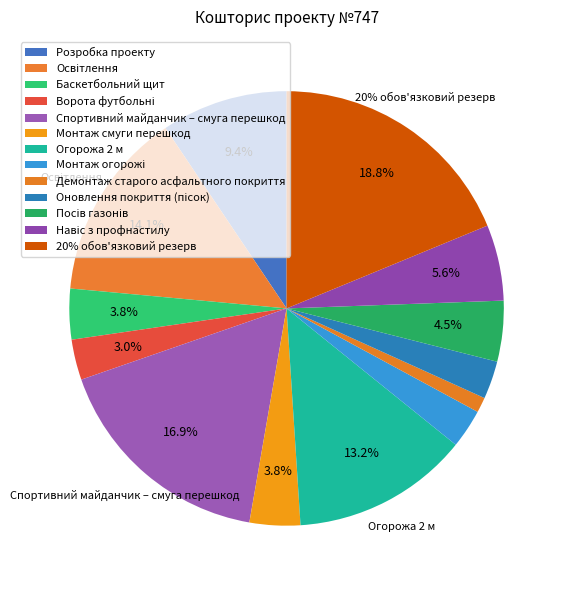

What percentage is NOT represented by Оновлення покриття (пісок)?

97.2%